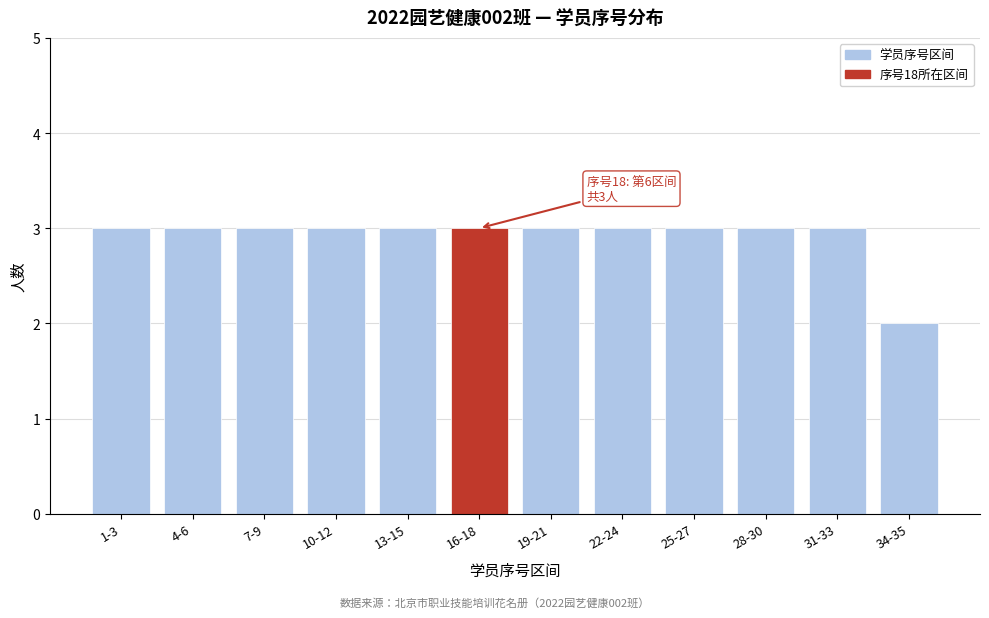

Reading left to right, transcribe all the data shown in this chart.

3	3	3	3	3	3	3	3	3	3	3	2